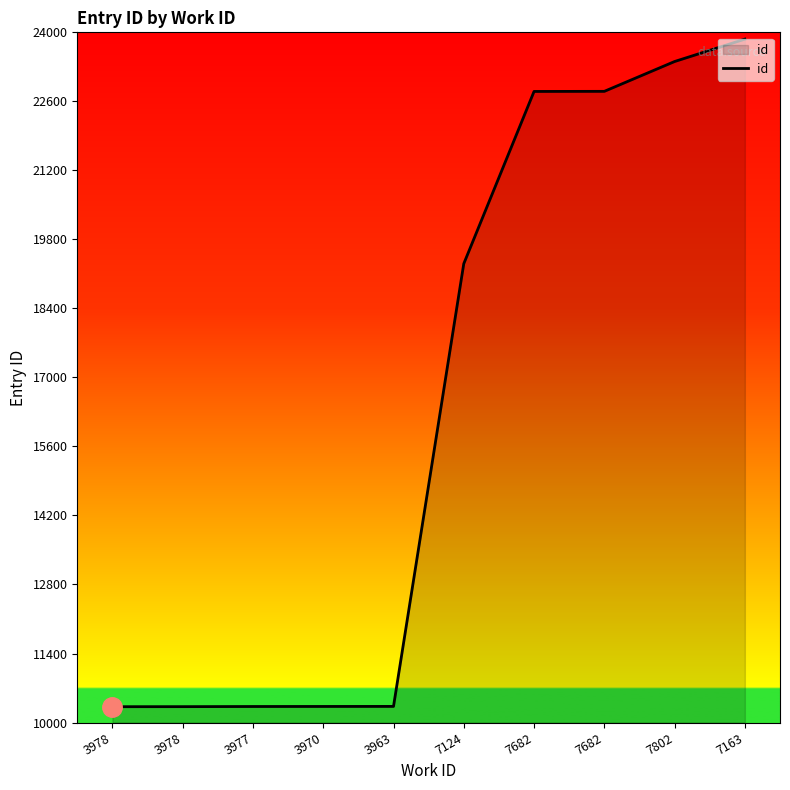

List the labels in order of value, smallest first.

3978, 3978, 3977, 3970, 3963, 7124, 7682, 7682, 7802, 7163